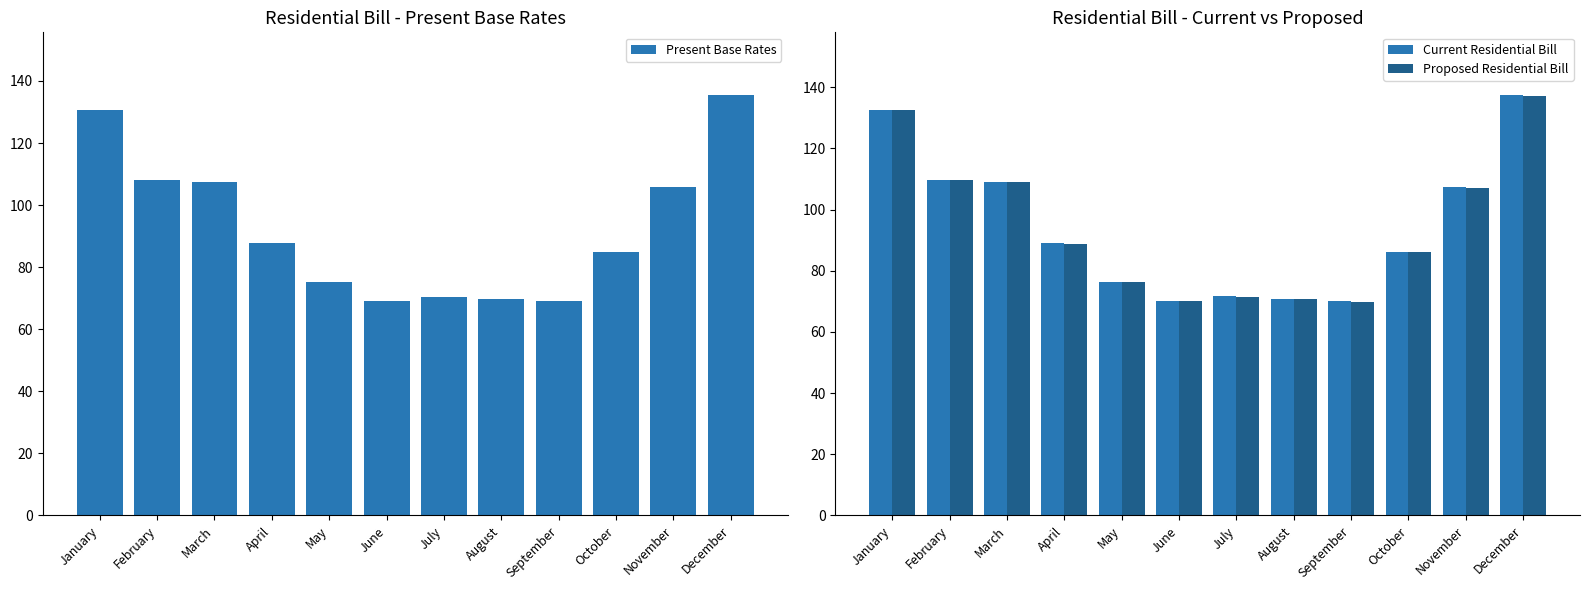

Reading right to left, transcribe all the data shown in this chart.

Present Base Rates: 135.4	105.8	84.9	69.0	69.8	70.5	69.1	75.2	87.7	107.5	108.1	130.7
Current Residential Bill: 137.3	107.3	86.1	70.0	70.8	71.6	70.1	76.3	88.9	109.0	109.7	132.6
Proposed Residential Bill: 137.1	107.2	86.0	69.9	70.7	71.5	70.0	76.2	88.8	108.8	109.5	132.4